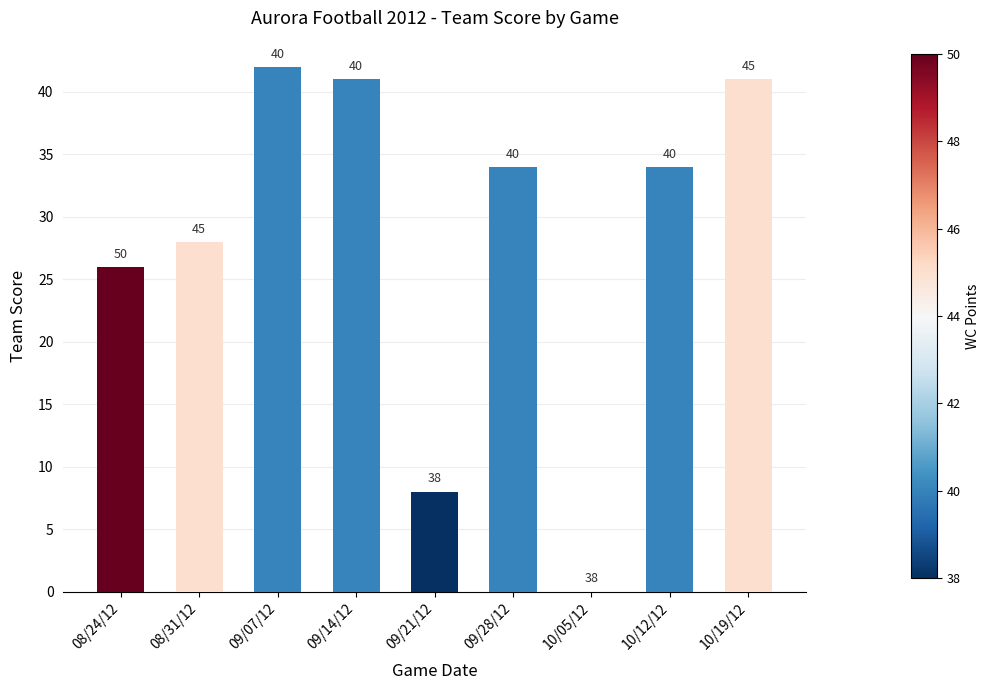

At which label does the data first exceed 34?

09/07/12